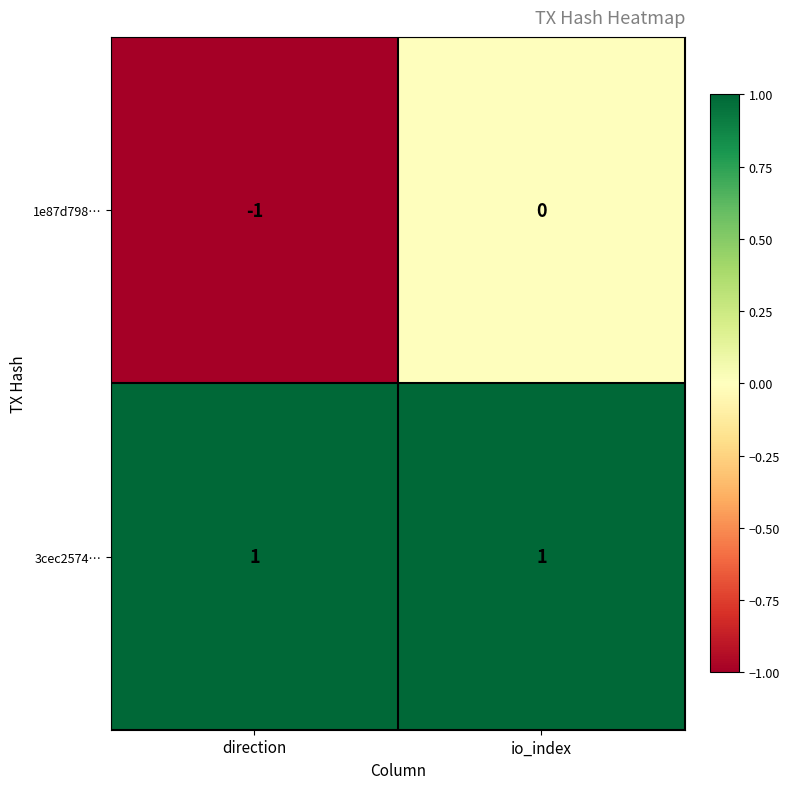

Which series has the largest total across all categories?

3cec2574…